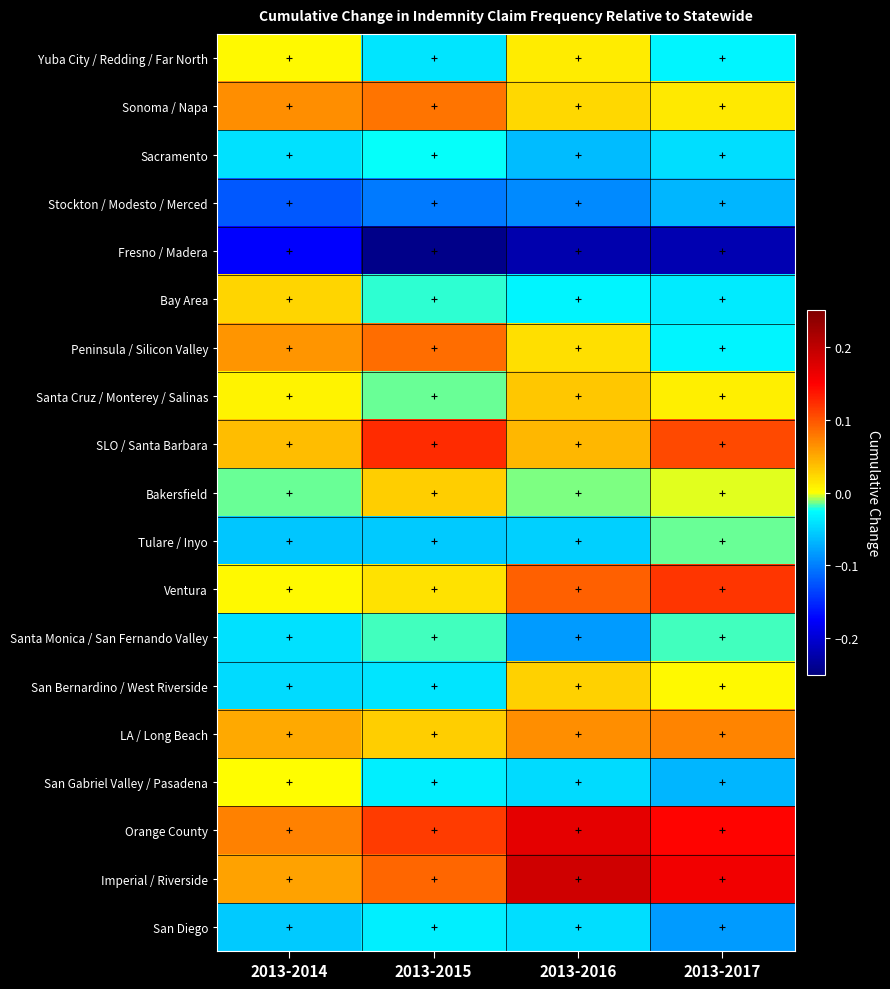

How many data points does each series have?

4